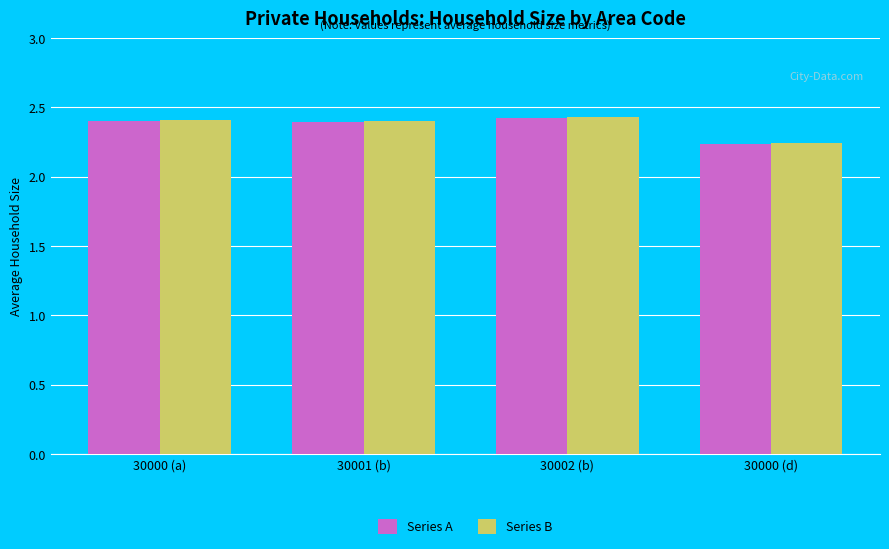

Is the value of Series A at 30000 (d) greater than the value of Series B at 30001 (b)?

No